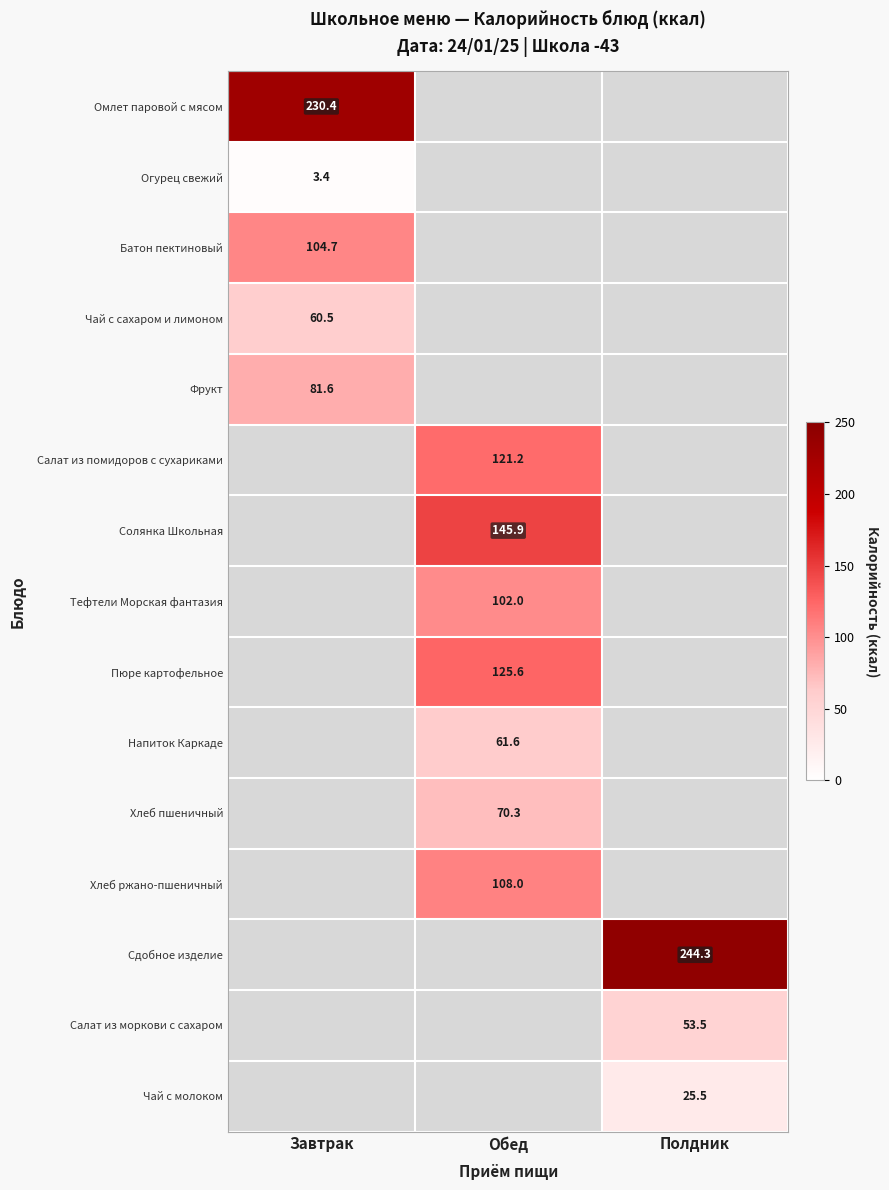

What is the approximate value of Чай с молоком at Полдник?

25.5